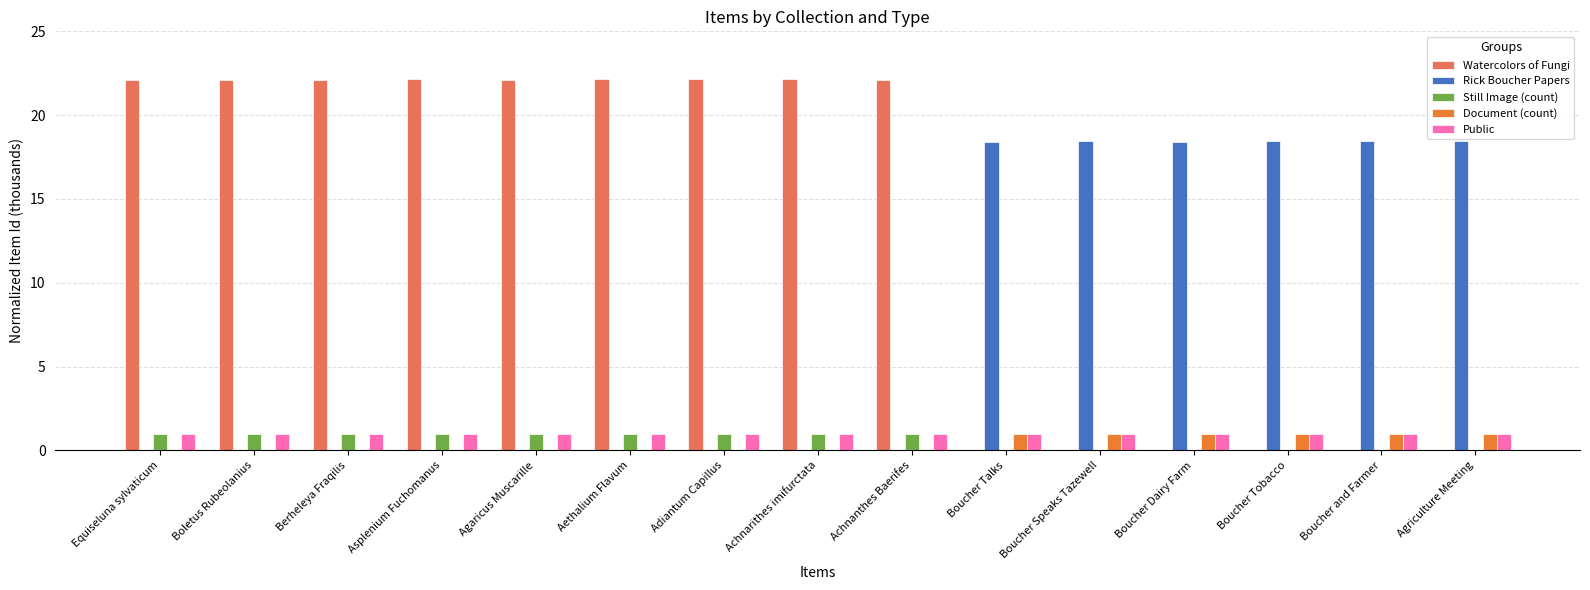

Which series changed the most between Achnarithes imifurctata and Boucher and Farmer?

Watercolors of Fungi